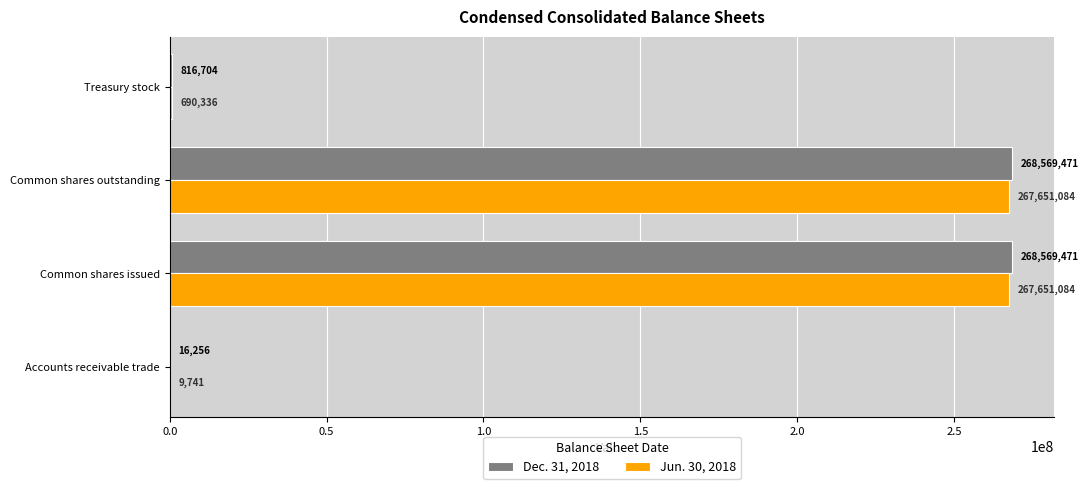

Between Accounts receivable trade and Common shares outstanding, which series saw the biggest shift?

Dec. 31, 2018